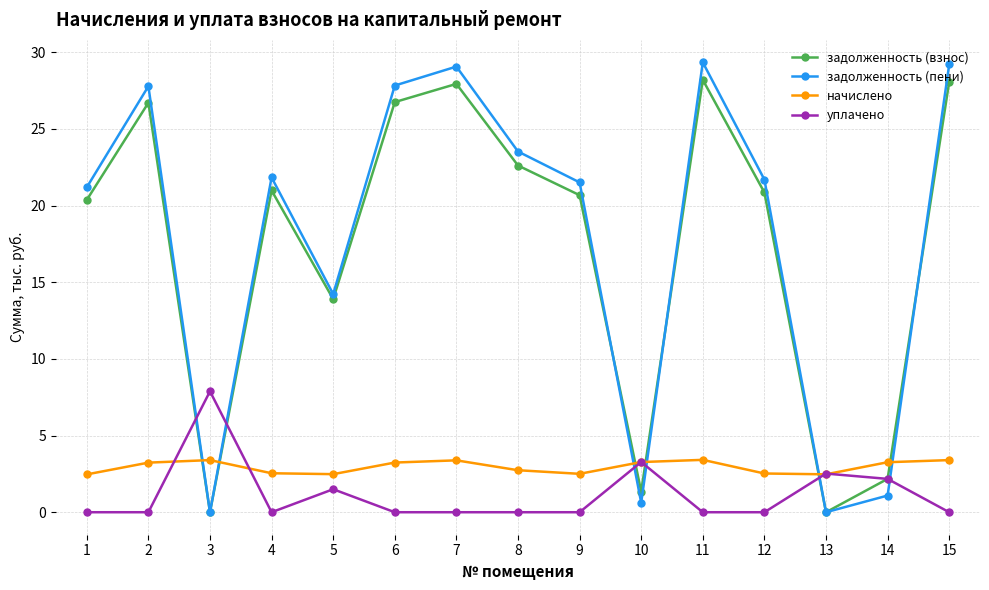

What is the maximum value for задолженность (взнос)?

28.2